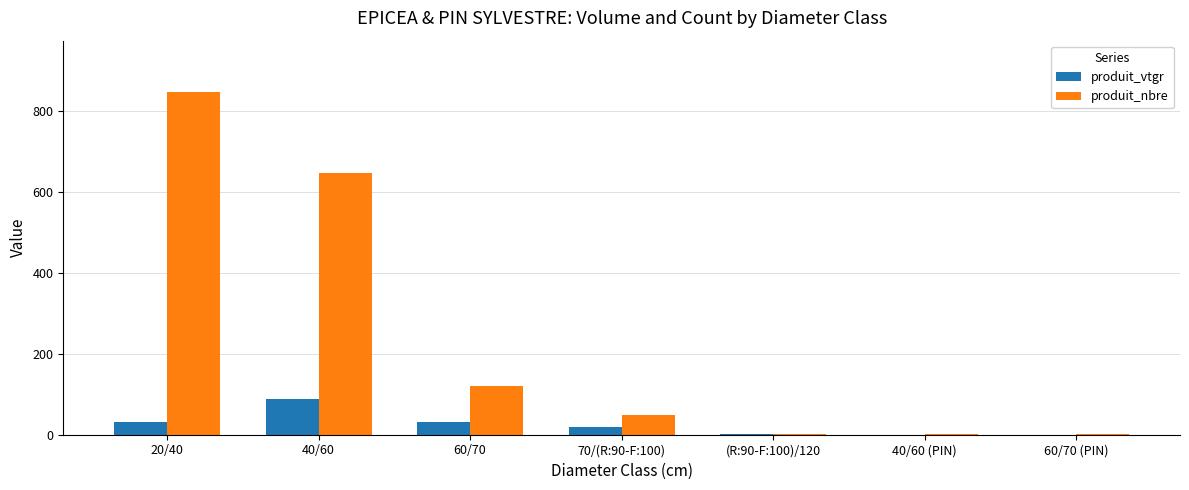

Which category has the highest value in the produit_vtgr series?

40/60